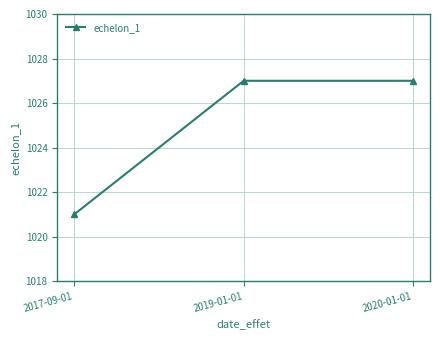

How many lines are shown in the chart?

1